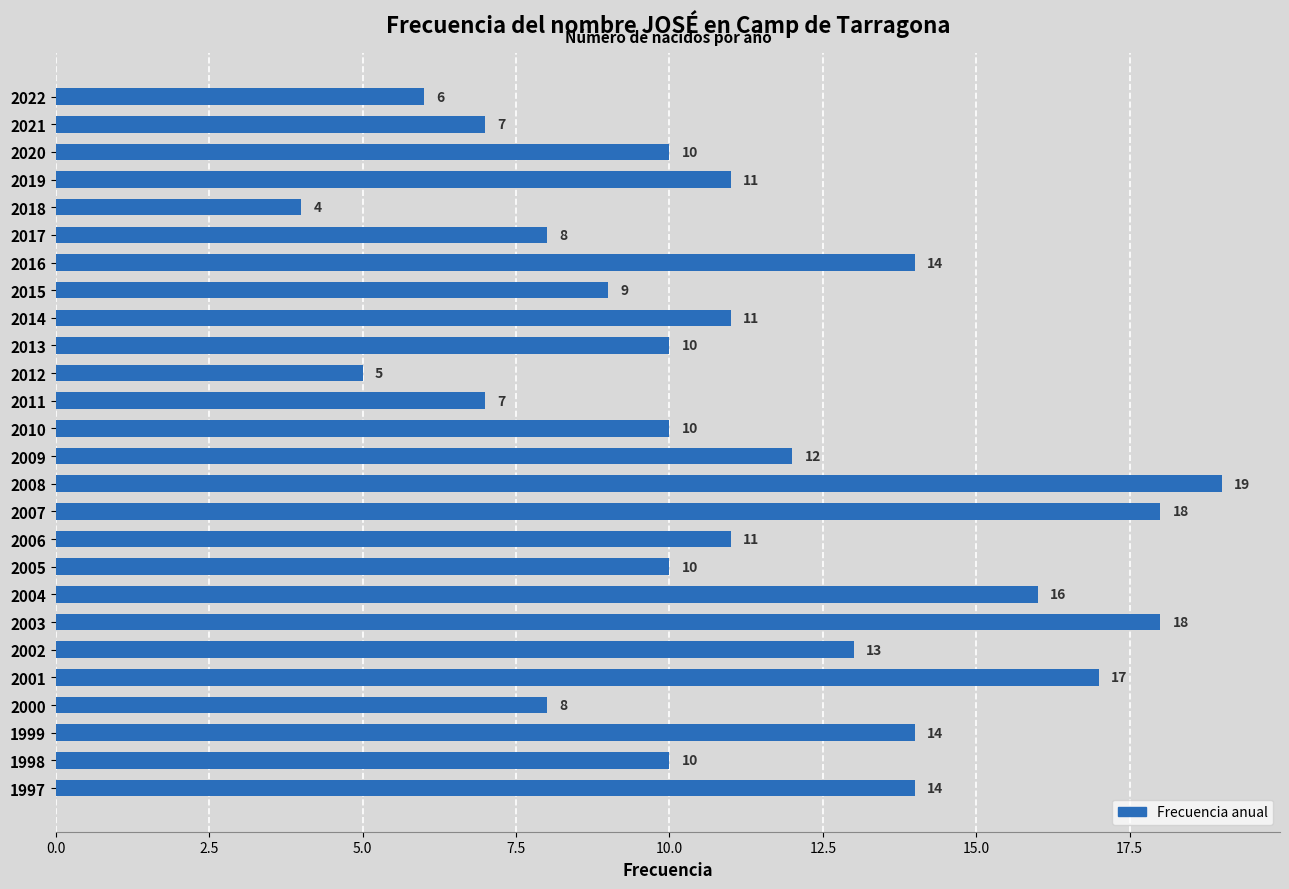

How many bars are there in total?

26